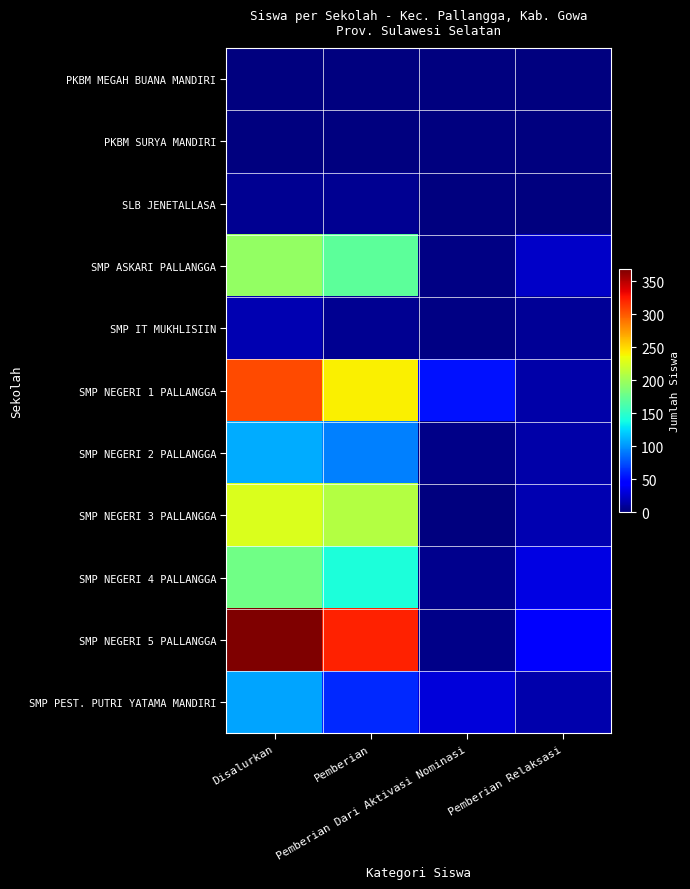

Reading left to right, list all the values displayed in this chart.

PKBM MEGAH BUANA MANDIRI: Disalurkan=1	Pemberian=0	Pemberian Dari Aktivasi Nominasi=0	Pemberian Relaksasi=1
PKBM SURYA MANDIRI: Disalurkan=1	Pemberian=1	Pemberian Dari Aktivasi Nominasi=0	Pemberian Relaksasi=0
SLB JENETALLASA: Disalurkan=6	Pemberian=6	Pemberian Dari Aktivasi Nominasi=0	Pemberian Relaksasi=0
SMP ASKARI PALLANGGA: Disalurkan=195	Pemberian=170	Pemberian Dari Aktivasi Nominasi=2	Pemberian Relaksasi=23
SMP IT MUKHLISIIN: Disalurkan=17	Pemberian=7	Pemberian Dari Aktivasi Nominasi=2	Pemberian Relaksasi=8
SMP NEGERI 1 PALLANGGA: Disalurkan=306	Pemberian=241	Pemberian Dari Aktivasi Nominasi=52	Pemberian Relaksasi=13
SMP NEGERI 2 PALLANGGA: Disalurkan=109	Pemberian=93	Pemberian Dari Aktivasi Nominasi=3	Pemberian Relaksasi=13
SMP NEGERI 3 PALLANGGA: Disalurkan=227	Pemberian=209	Pemberian Dari Aktivasi Nominasi=1	Pemberian Relaksasi=17
SMP NEGERI 4 PALLANGGA: Disalurkan=179	Pemberian=142	Pemberian Dari Aktivasi Nominasi=5	Pemberian Relaksasi=32
SMP NEGERI 5 PALLANGGA: Disalurkan=368	Pemberian=321	Pemberian Dari Aktivasi Nominasi=4	Pemberian Relaksasi=43
SMP PEST. PUTRI YATAMA MANDIRI: Disalurkan=106	Pemberian=61	Pemberian Dari Aktivasi Nominasi=30	Pemberian Relaksasi=15